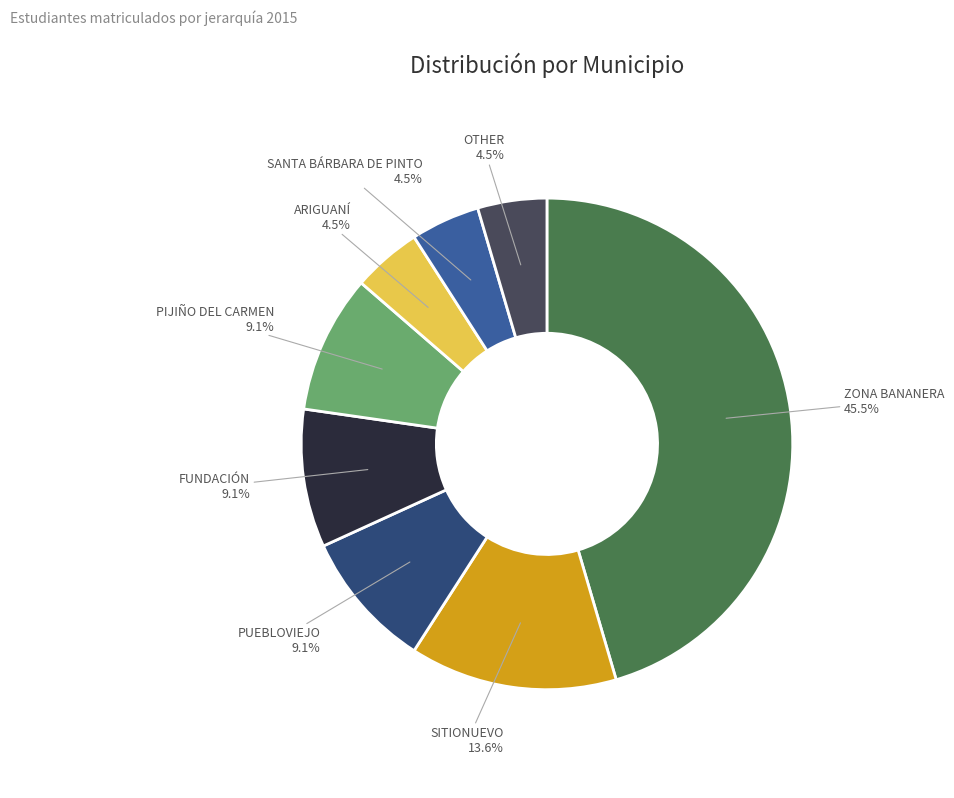

Combined, do ARIGUANÍ and OTHER account for over 50%?

No